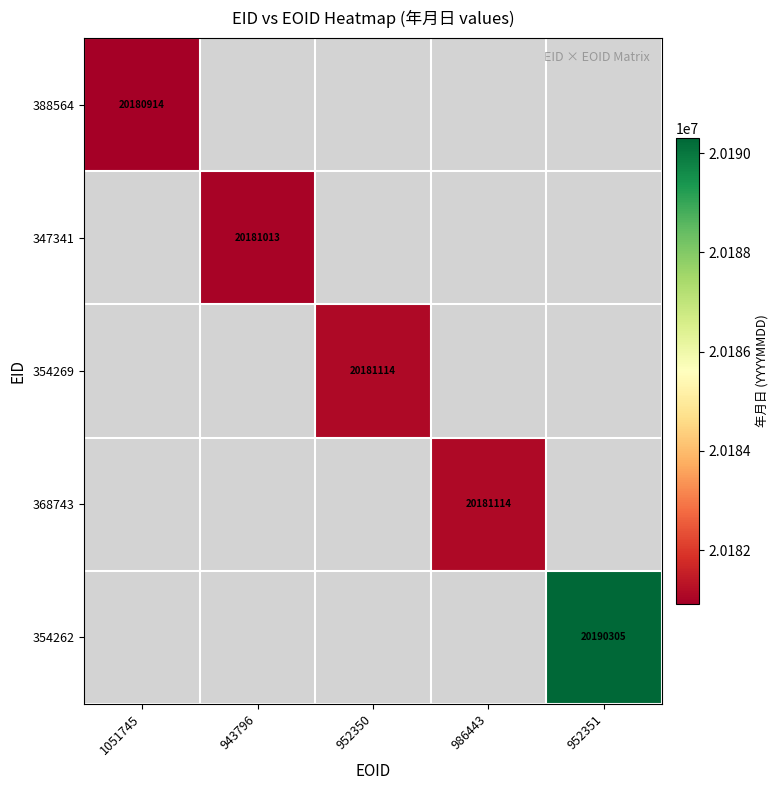

The value of 347341 at 943796 is 20181013. True or false?

True